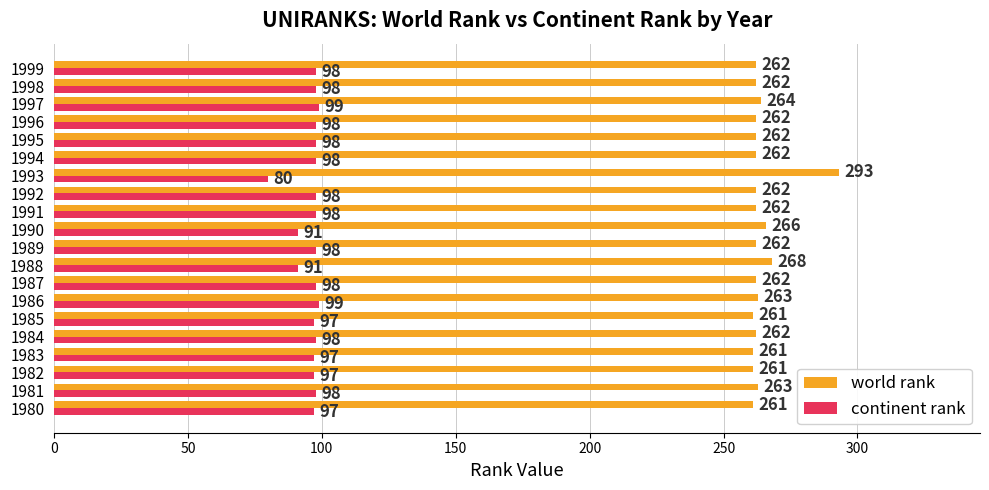

List the series in order of their overall mean, lowest first.

continent rank, world rank